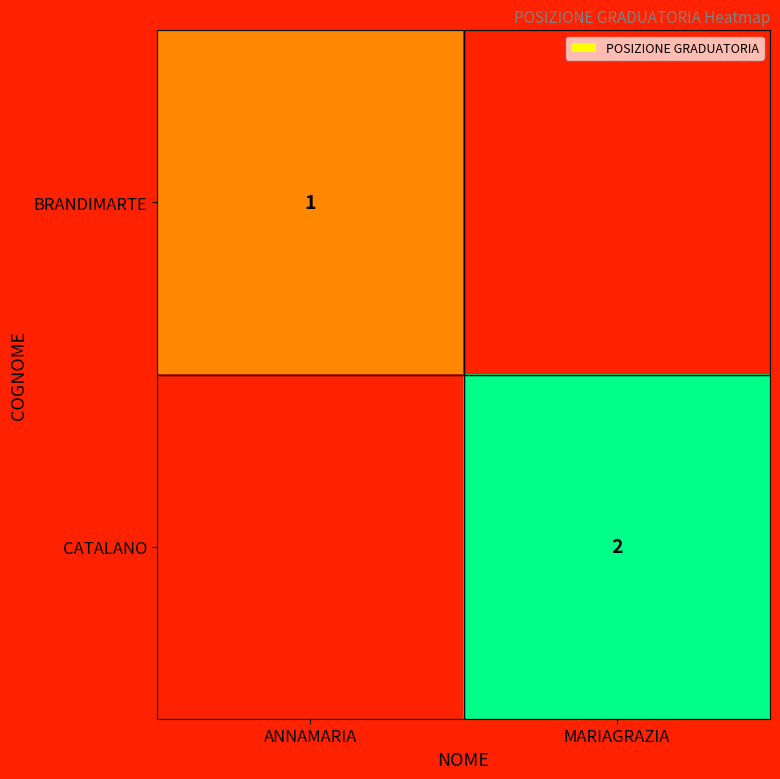

Which category has the lowest value across all series?

ANNAMARIA